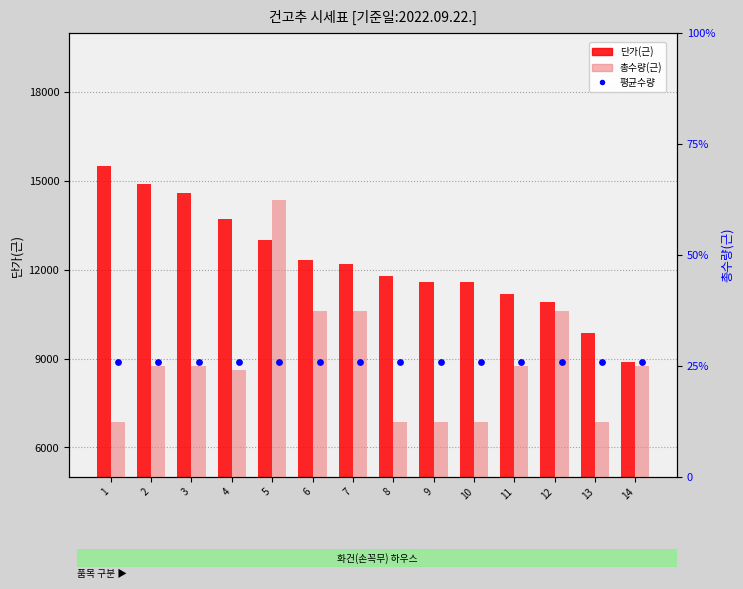

Which series contains the lowest Y value?

총수량(근)